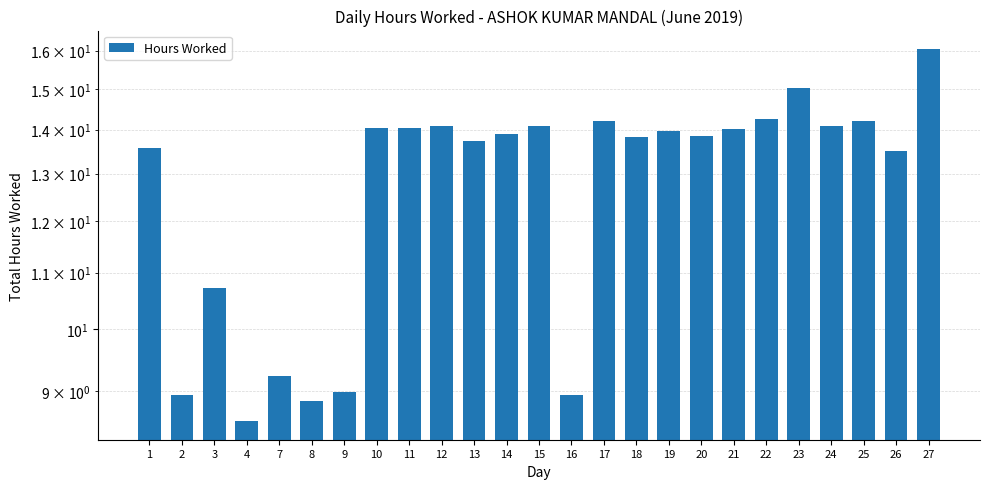

What is the sum of the values at 11 and 13?

27.8